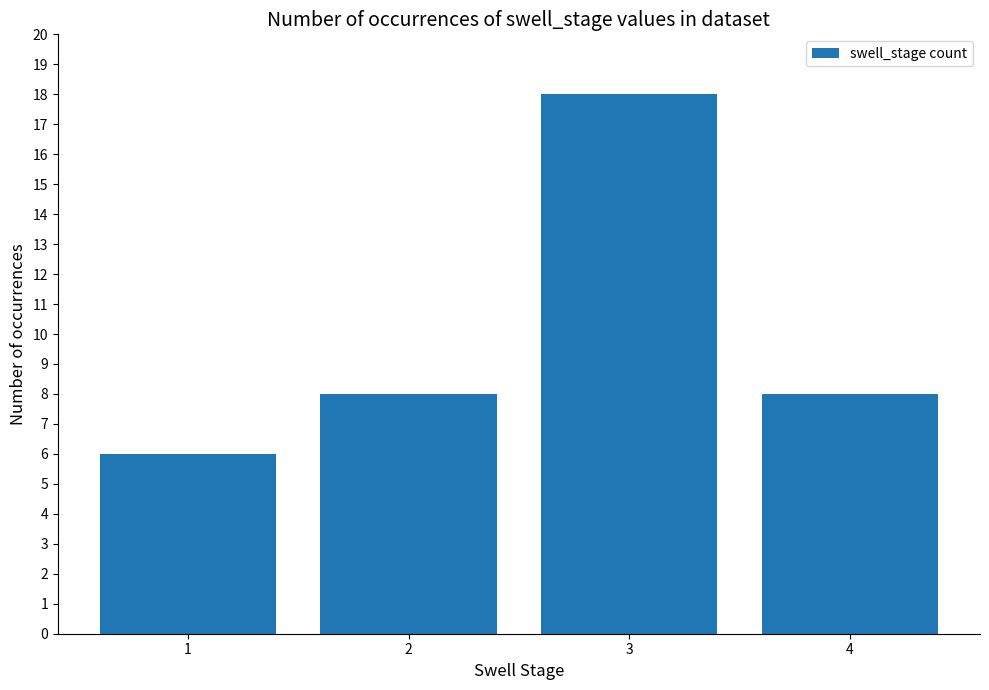

The value at 1 is 10. True or false?

False